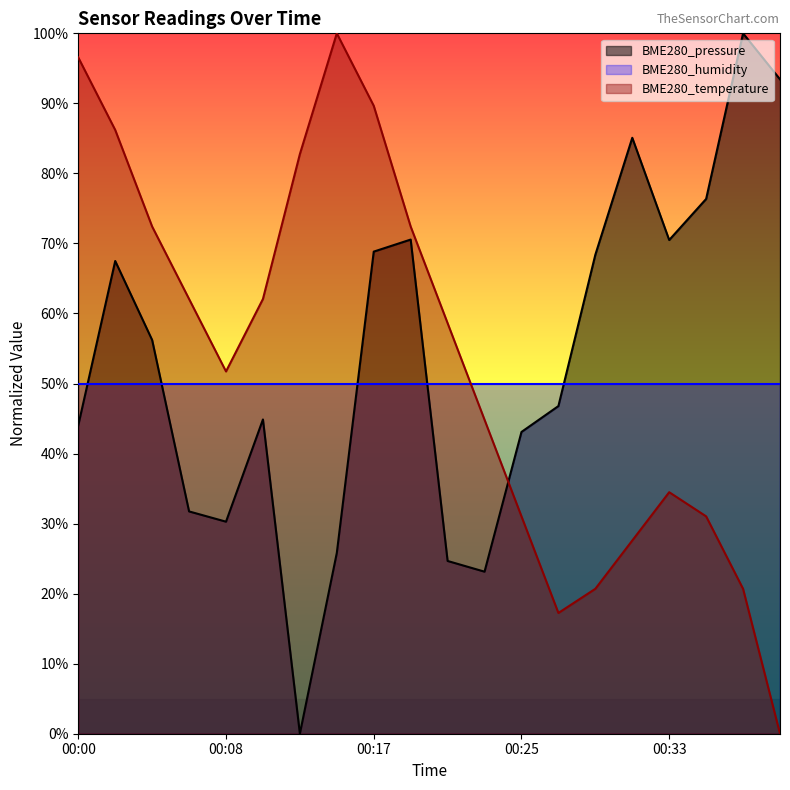

Where do BME280_pressure and BME280_temperature first cross each other?

00:23 and 00:25